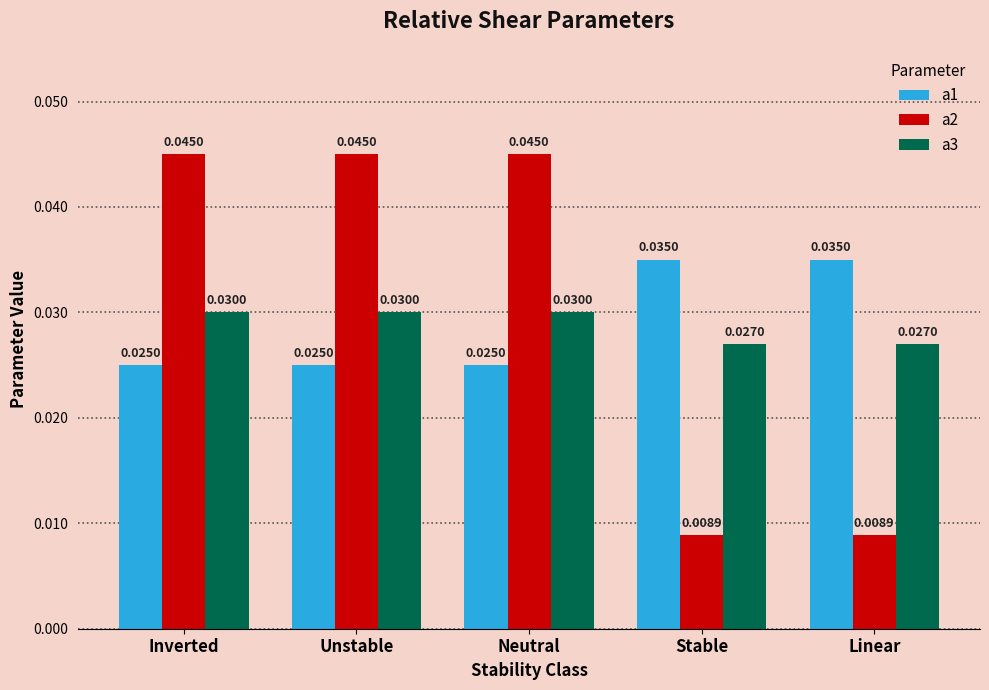

At how many categories does at least one series exceed 0?

5